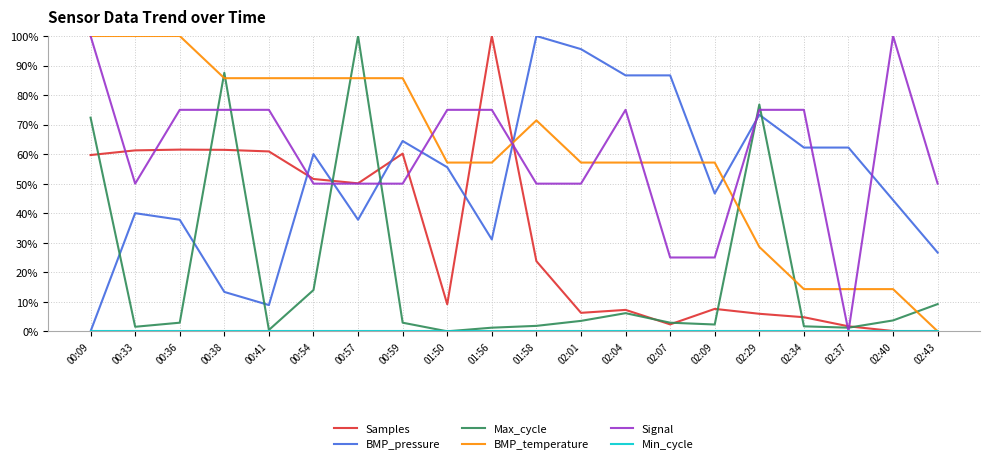

Which category has the highest value in the Max_cycle series?

00:57